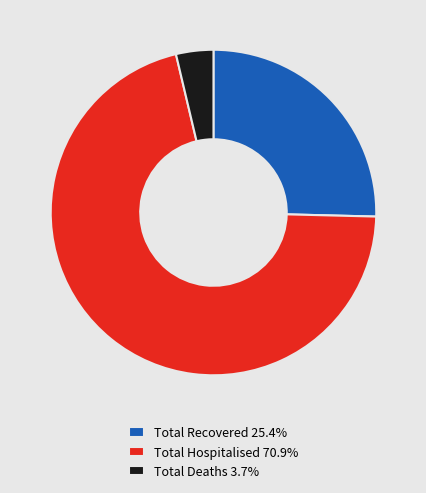

Do Total Recovered 25.4% and Total Hospitalised 70.9% together represent more than half of the pie?

Yes